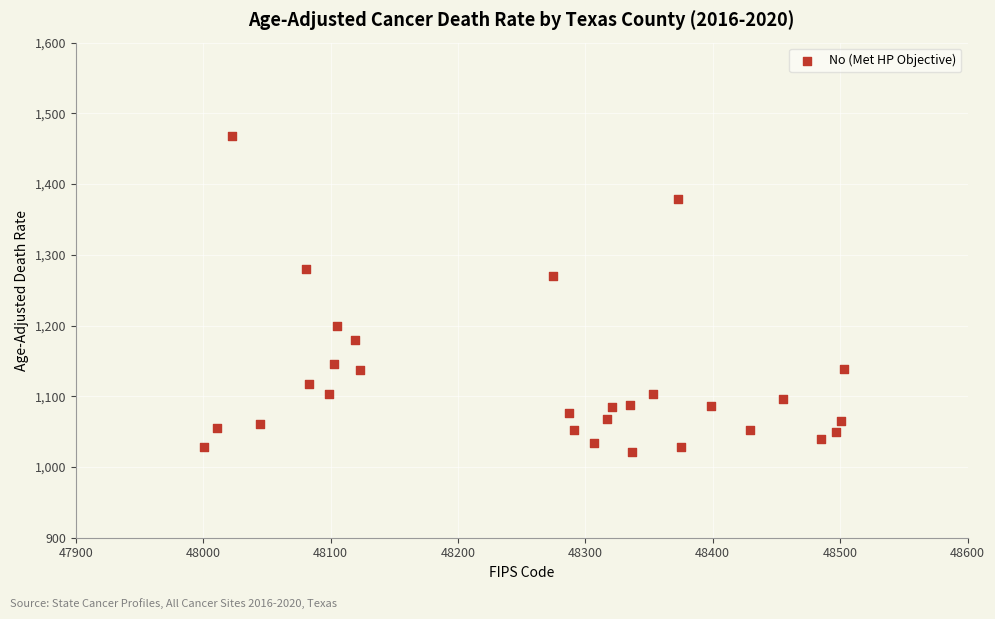

What is the range of X values (max minus min)?

502.0